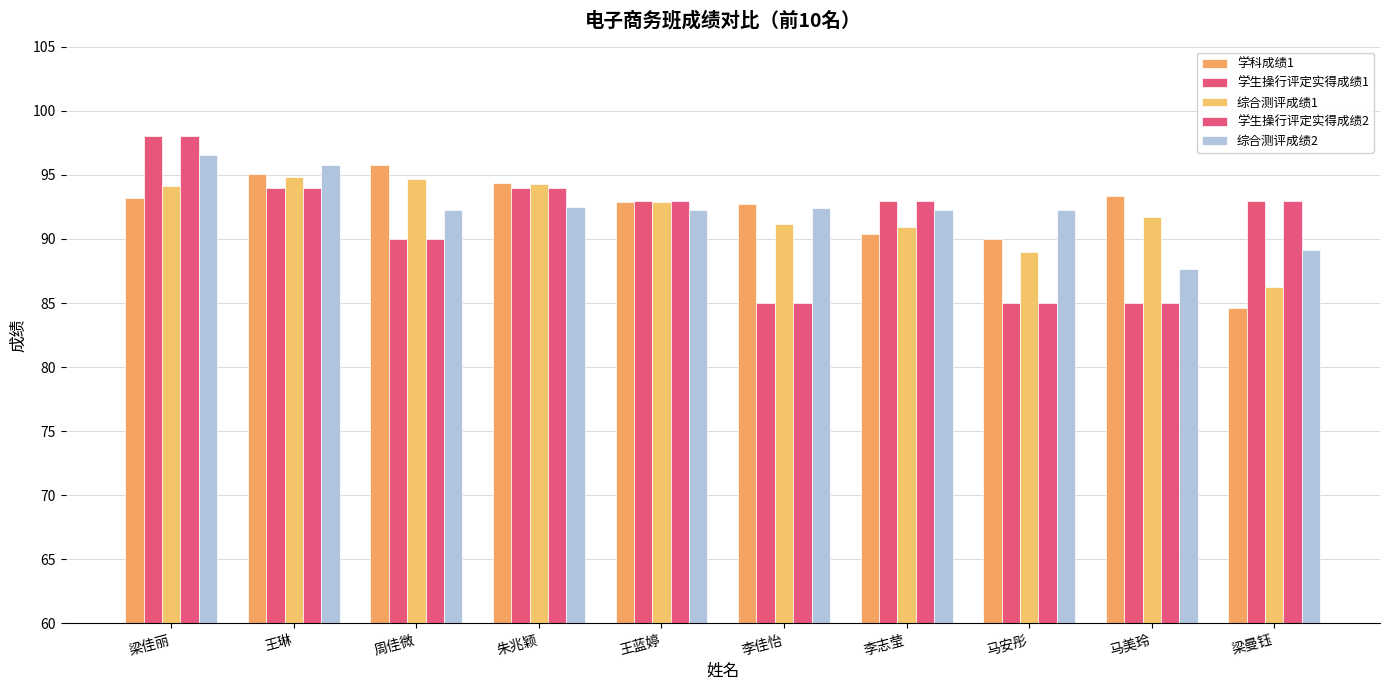

Between 李志莹 and 梁曼钰, which series saw the biggest shift?

学科成绩1